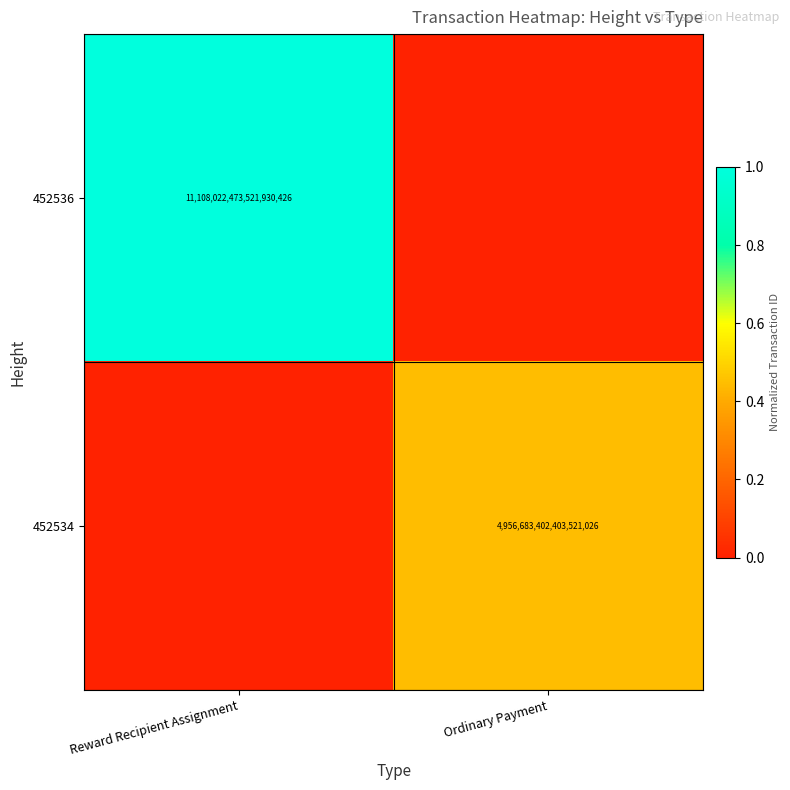

True or false: 452534 has a value of 3290192175143133696 at Ordinary Payment.

False